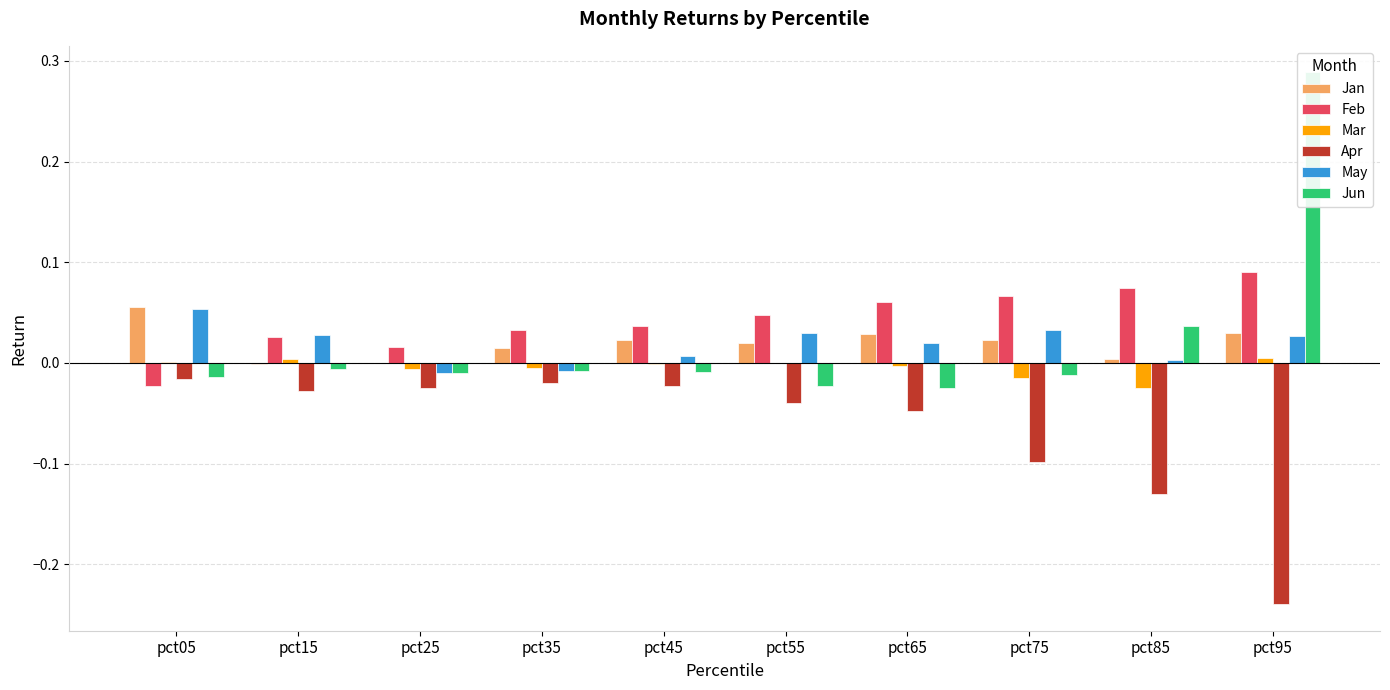

Count the number of categories in the chart.

10